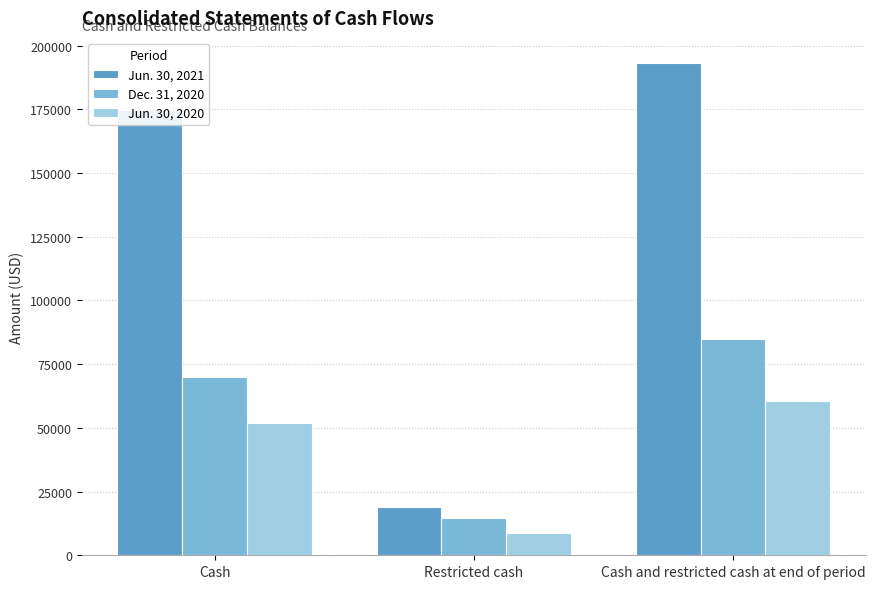

What is the difference between the maximum and minimum values in the Jun. 30, 2020 series?

51765